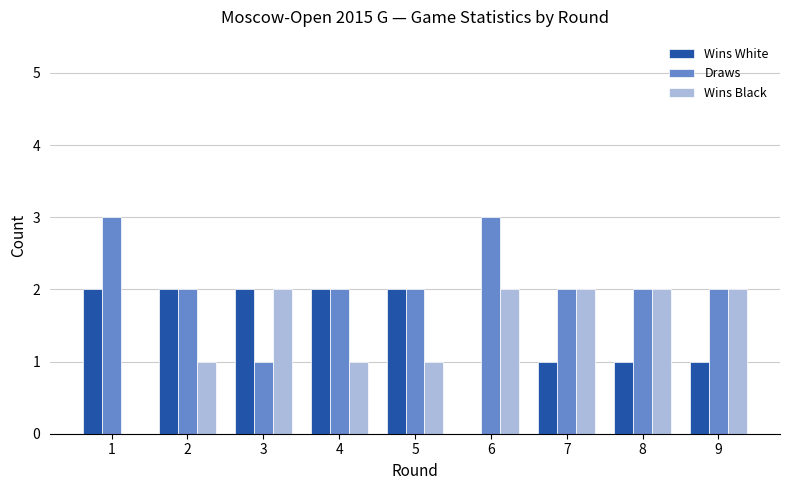

What is the sum of all Wins Black values?

13